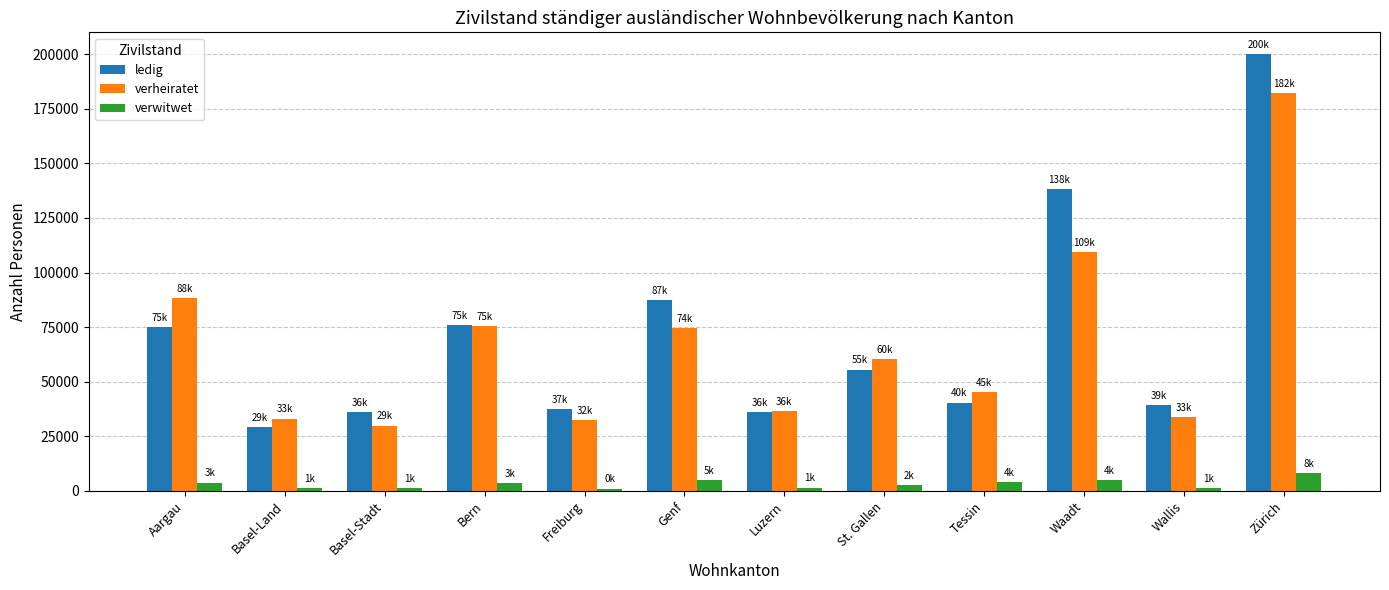

How many values in the verwitwet series are below 3503?

6